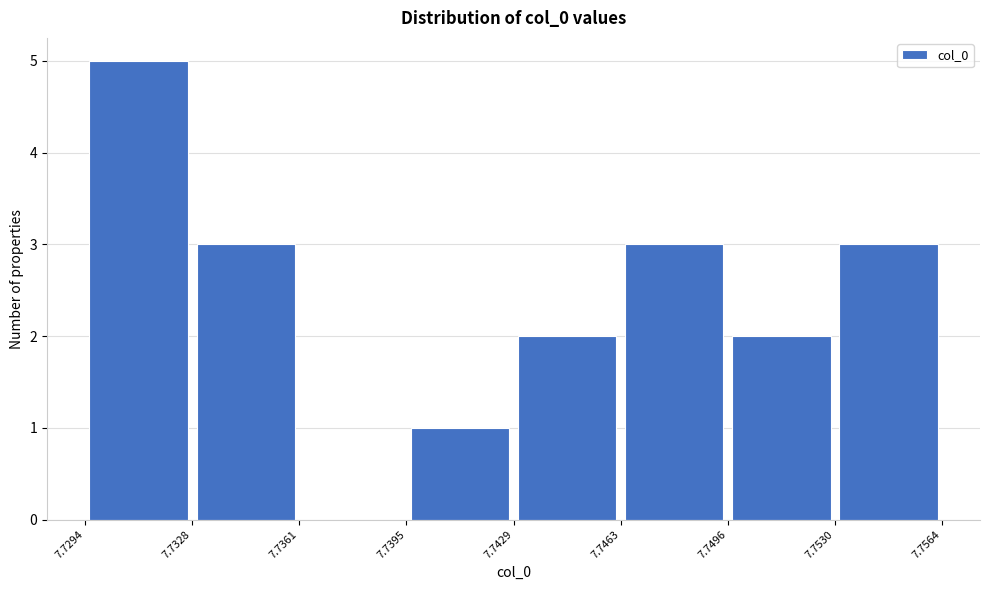

Reading left to right, transcribe this chart: for each bar, give the range it covers on the x-axis and its height. The values are not printed on the chart, so give them approximately, as read against the axis.

7.7294 to 7.7328: 5
7.7328 to 7.7361: 3
7.7361 to 7.7395: 0
7.7395 to 7.7429: 1
7.7429 to 7.7463: 2
7.7463 to 7.7496: 3
7.7496 to 7.7530: 2
7.7530 to 7.7564: 3